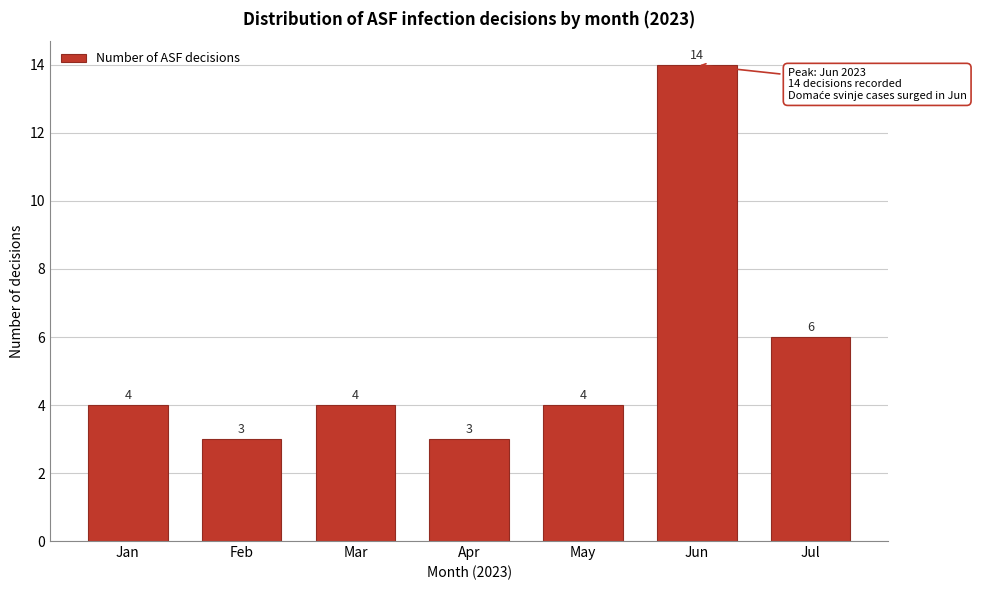

Reading left to right, what are all the values shown in this chart?

4	3	4	3	4	14	6